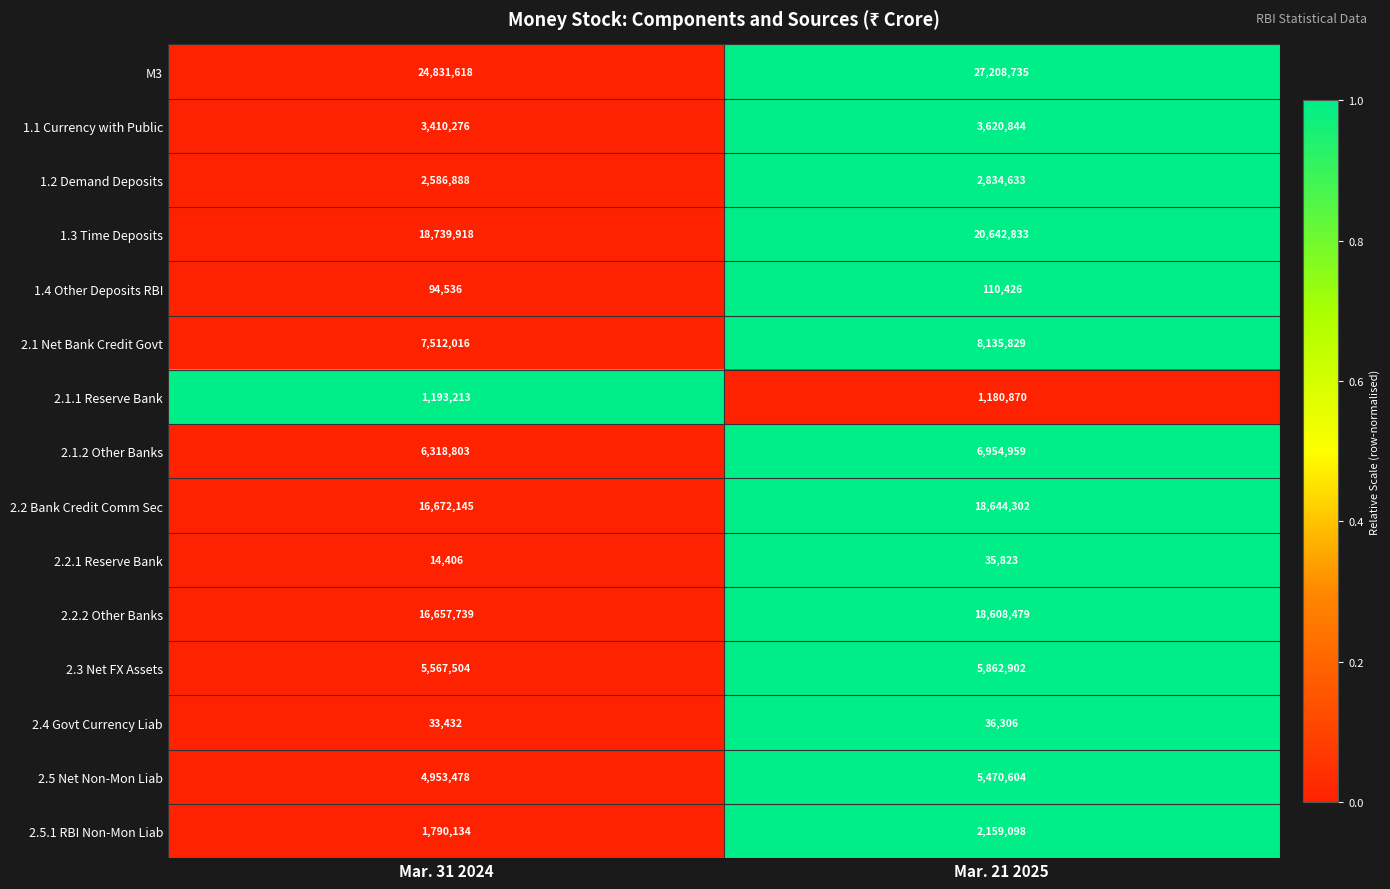

Reading right to left, transcribe all the data shown in this chart.

M3: 27208735	24831618
1.1 Currency with Public: 3620844	3410276
1.2 Demand Deposits: 2834633	2586888
1.3 Time Deposits: 20642833	18739918
1.4 Other Deposits RBI: 110426	94536
2.1 Net Bank Credit Govt: 8135829	7512016
2.1.1 Reserve Bank: 1180870	1193213
2.1.2 Other Banks: 6954959	6318803
2.2 Bank Credit Comm Sec: 18644302	16672145
2.2.1 Reserve Bank: 35823	14406
2.2.2 Other Banks: 18608479	16657739
2.3 Net FX Assets: 5862902	5567504
2.4 Govt Currency Liab: 36306	33432
2.5 Net Non-Mon Liab: 5470604	4953478
2.5.1 RBI Non-Mon Liab: 2159098	1790134